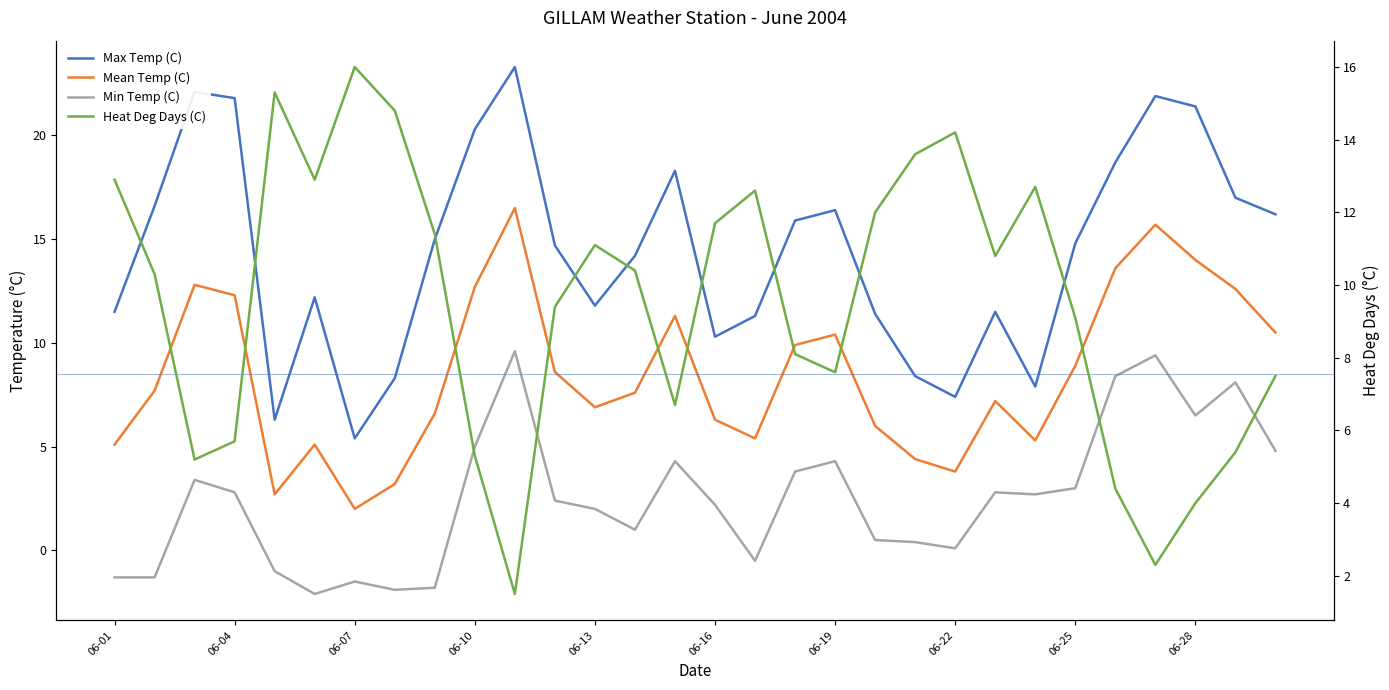

How many positive values does the Min Temp (C) series have?

22